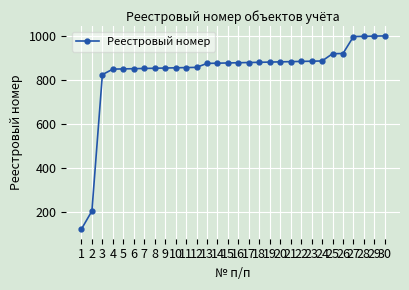

The chart shows a value of 886 at 24. True or false?

True